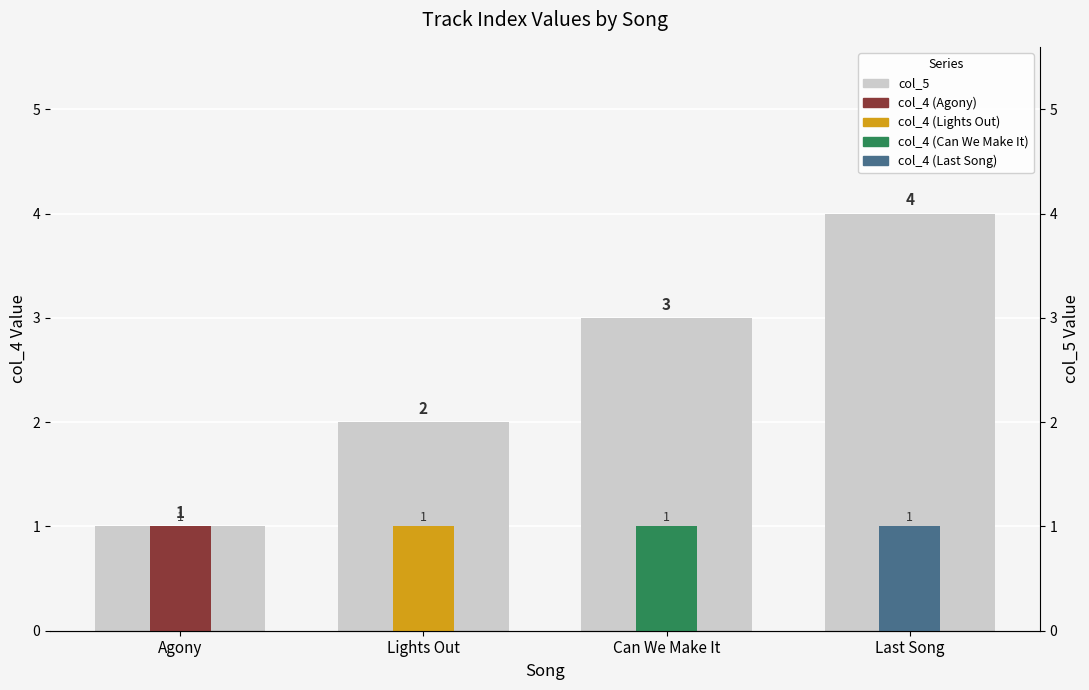

Reading right to left, what are all the values shown in this chart?

col_5: Last Song=4	Can We Make It=3	Lights Out=2	Agony=1
col_4: Last Song=1	Can We Make It=1	Lights Out=1	Agony=1